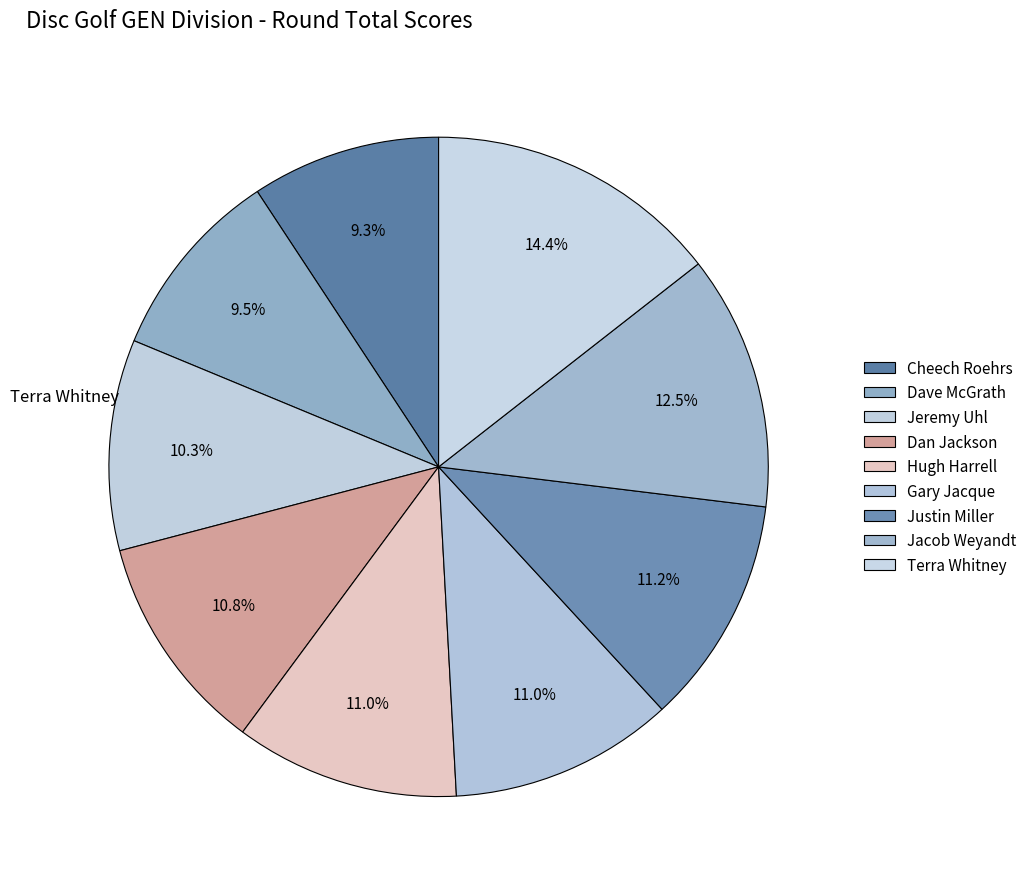

How many segments does this pie chart have?

9